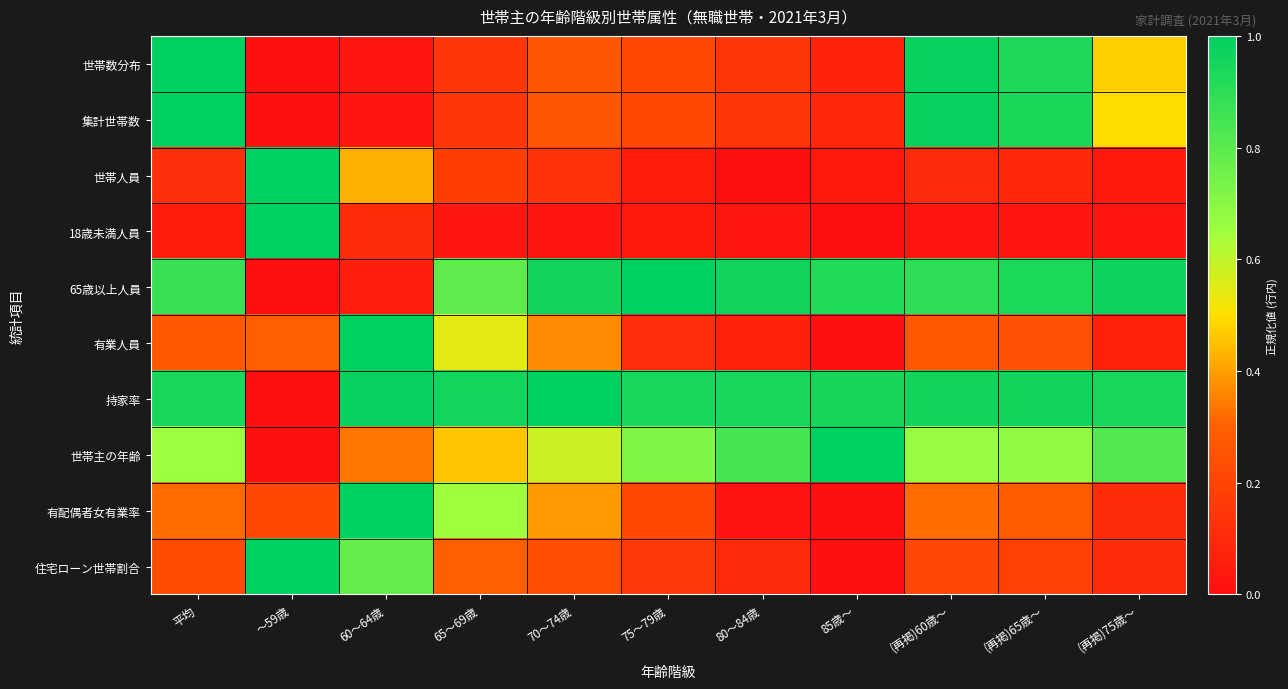

Which series has the largest range (max minus min)?

世帯数分布